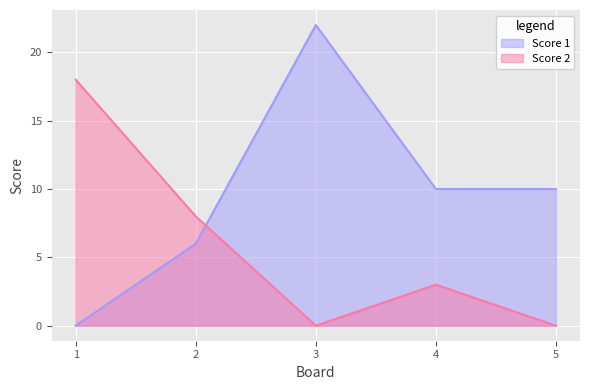

Between which two adjacent categories do Score 2 and Score 1 first intersect?

2 and 3